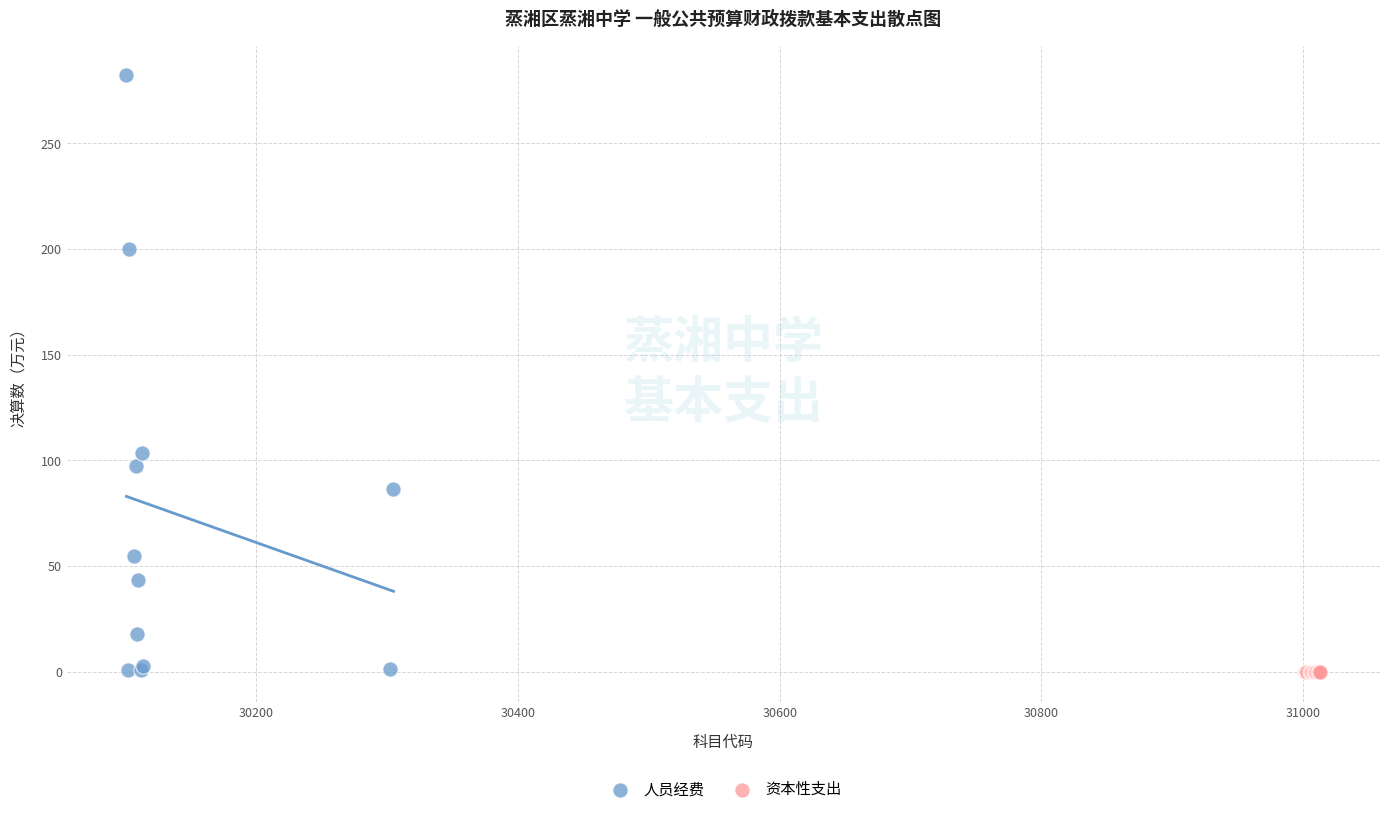

Which series contains the highest Y value?

人员经费